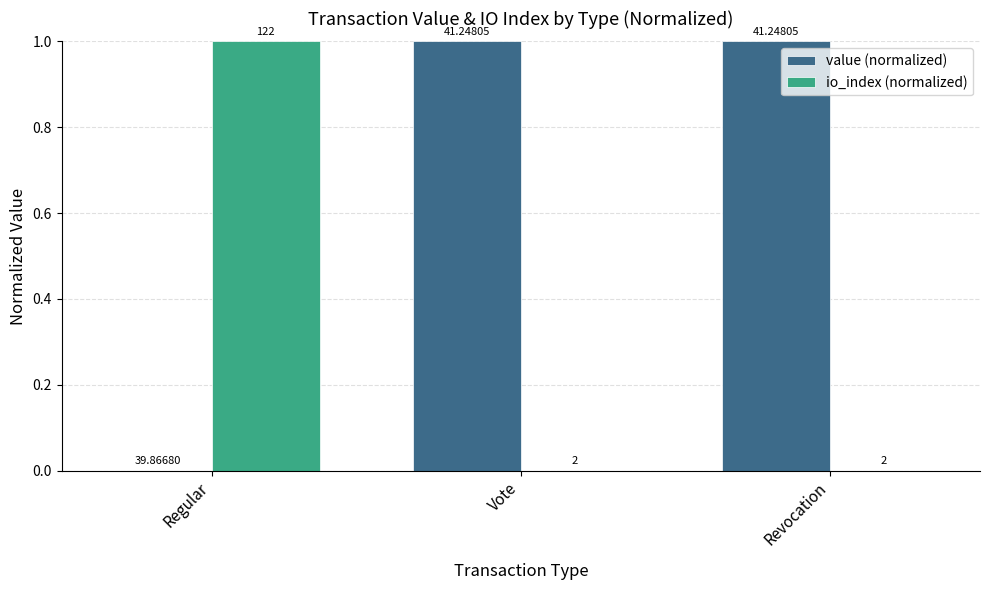

Are the bars horizontal?

No